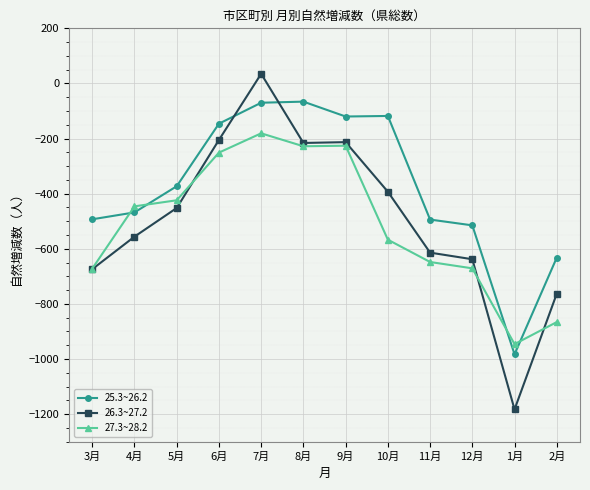

True or false: 26.3~27.2 has a value of -556 at 4月.

True